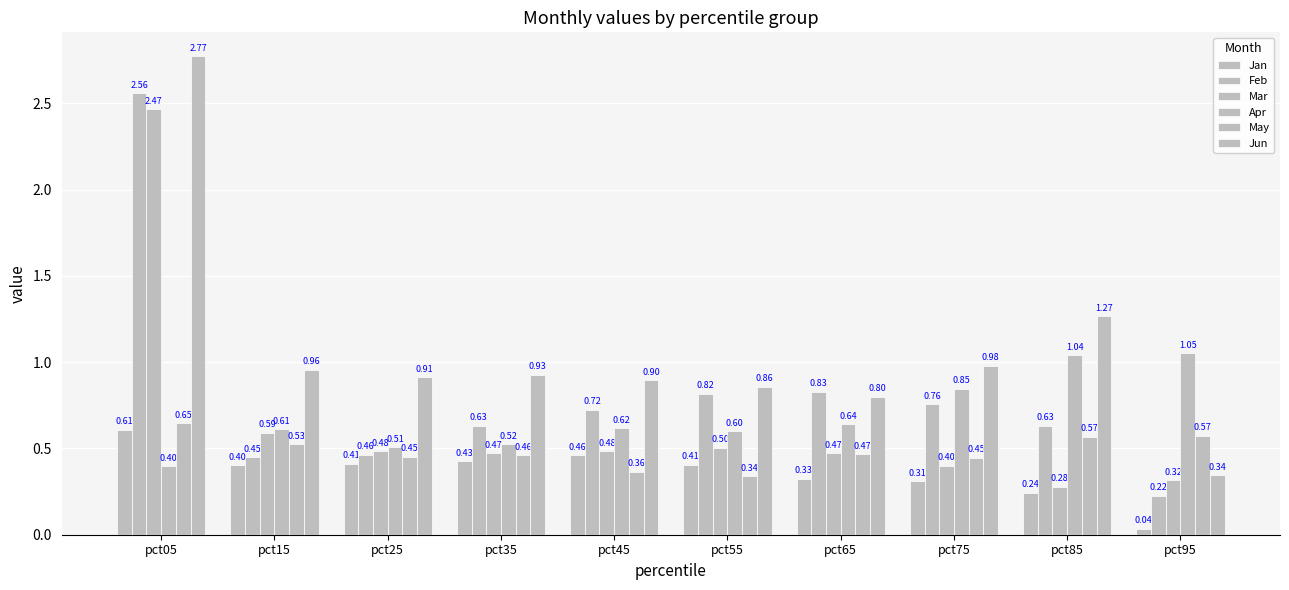

Is the value of Mar at pct95 greater than the value of Feb at pct55?

No